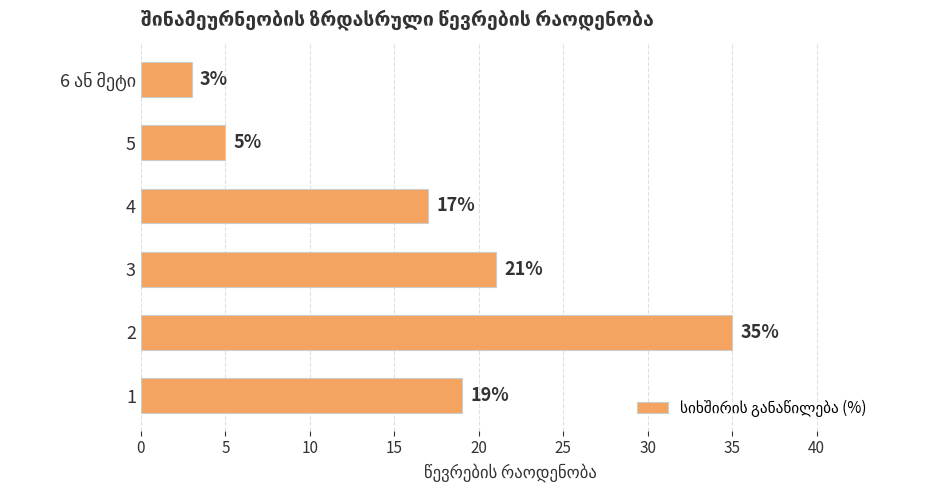

The chart shows a value of 25 at 4. True or false?

False